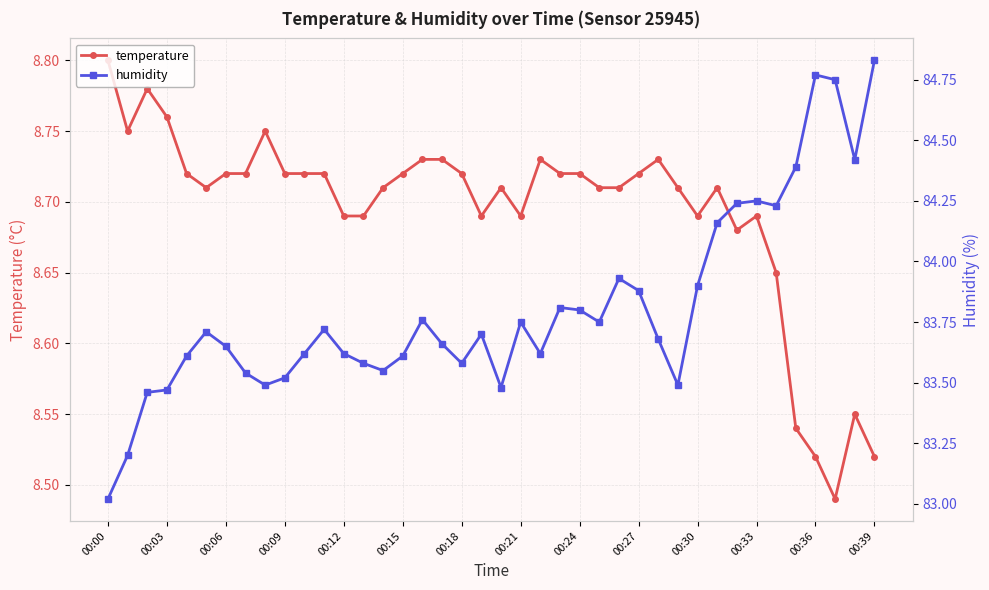

True or false: humidity and temperature intersect in this chart.

False